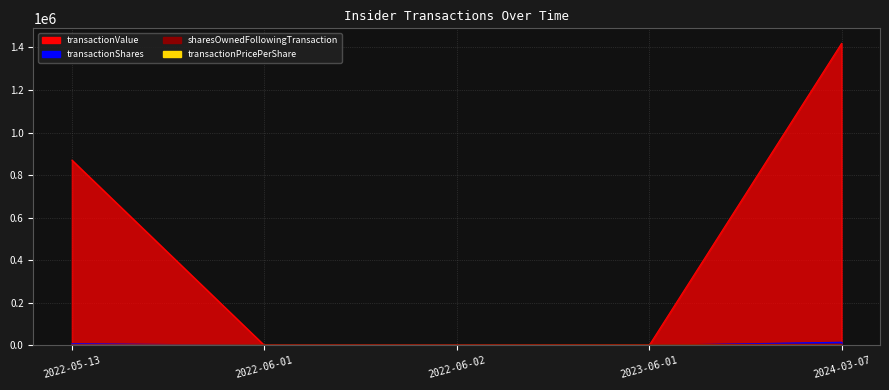

Does the chart display data point markers on the line(s)?

No